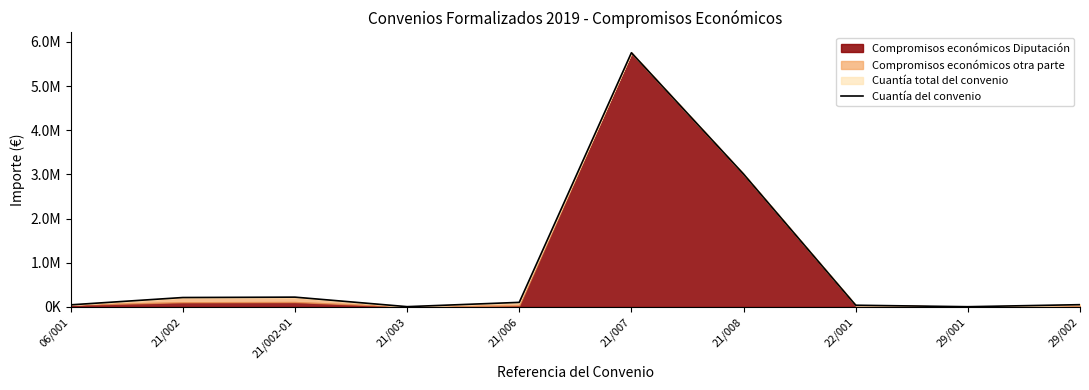

What is the sum of all values?

9458364.6